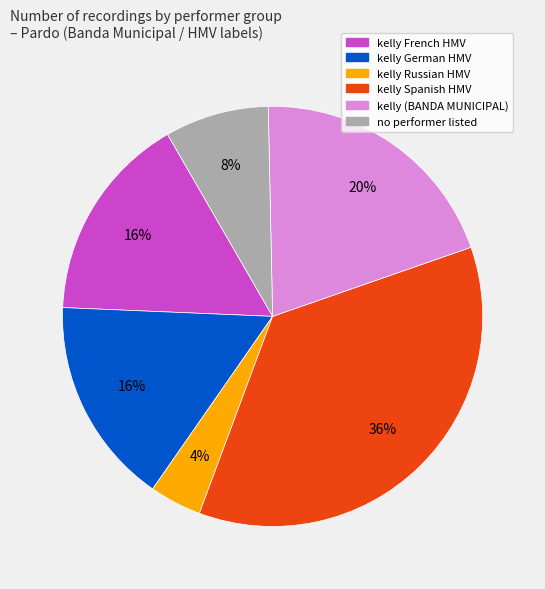

To the nearest percent, what portion does kelly Spanish HMV represent?

36%